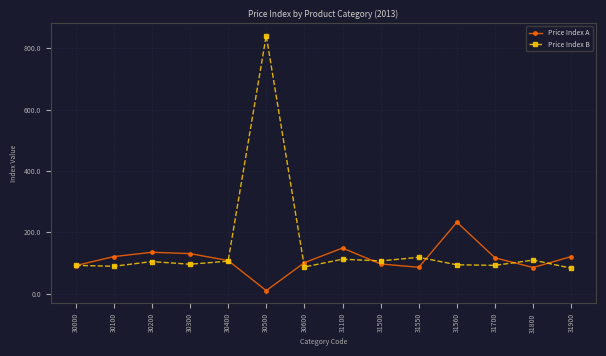

Which series has the largest range (max minus min)?

Price Index B